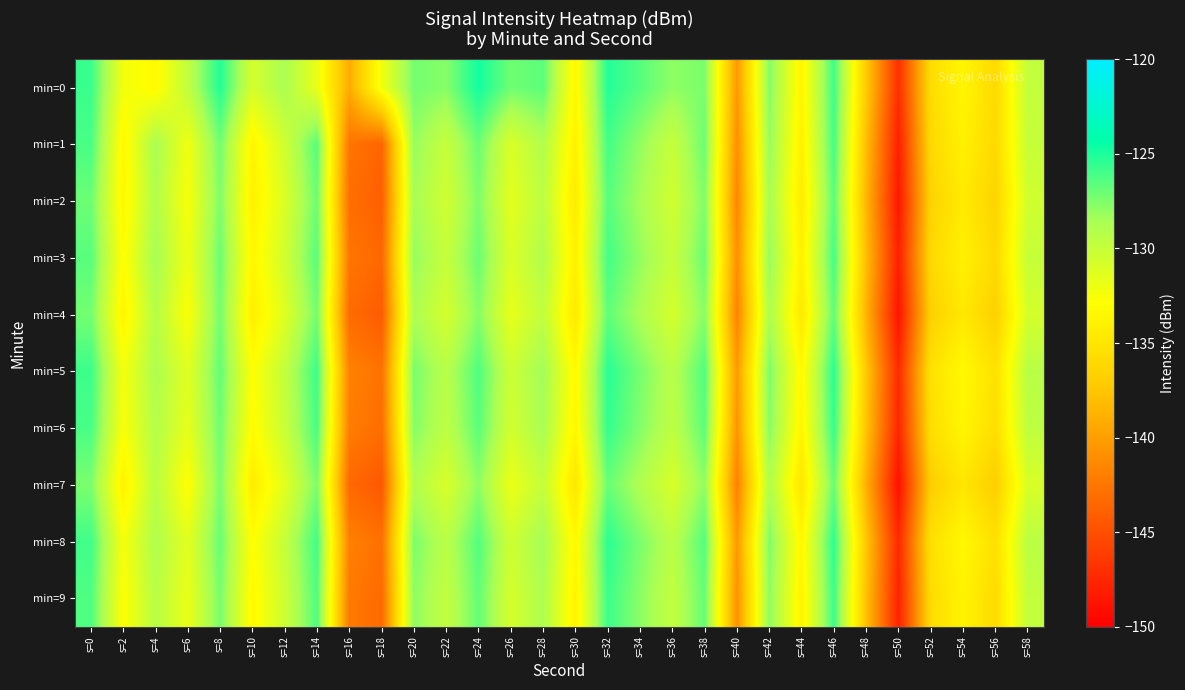

What is the greatest value displayed?

-124.8